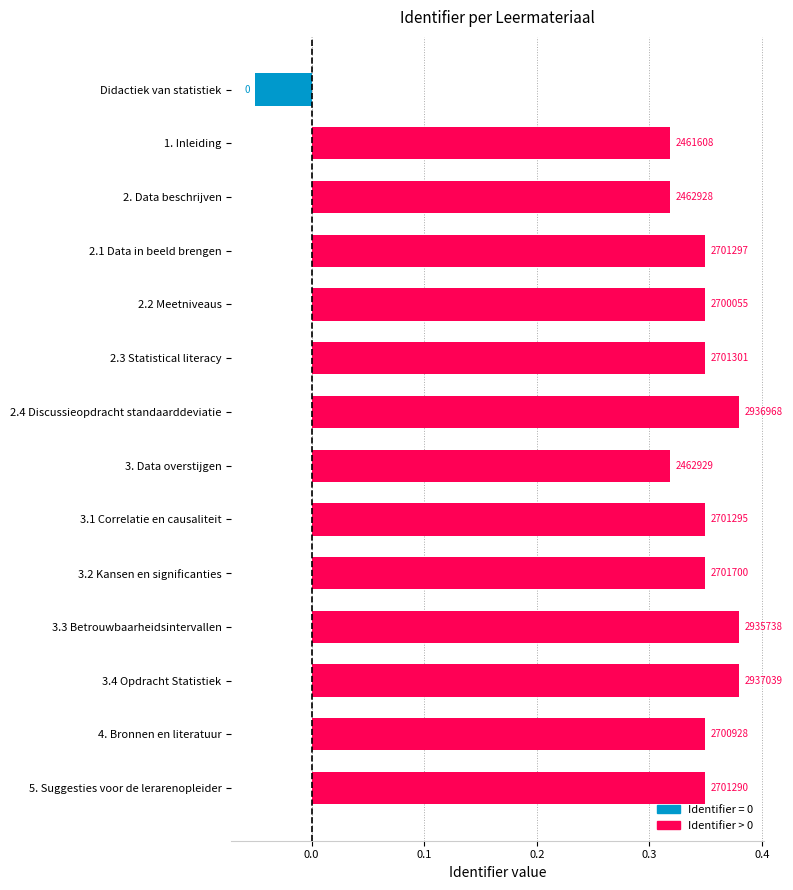

Rank the categories by value from highest to lowest.

3.4 Opdracht Statistiek, 2.4 Discussieopdracht standaarddeviatie, 3.3 Betrouwbaarheidsintervallen, 3.2 Kansen en significanties, 2.3 Statistical literacy, 2.1 Data in beeld brengen, 3.1 Correlatie en causaliteit, 5. Suggesties voor de lerarenopleider, 4. Bronnen en literatuur, 2.2 Meetniveaus, 3. Data overstijgen, 2. Data beschrijven, 1. Inleiding, Didactiek van statistiek